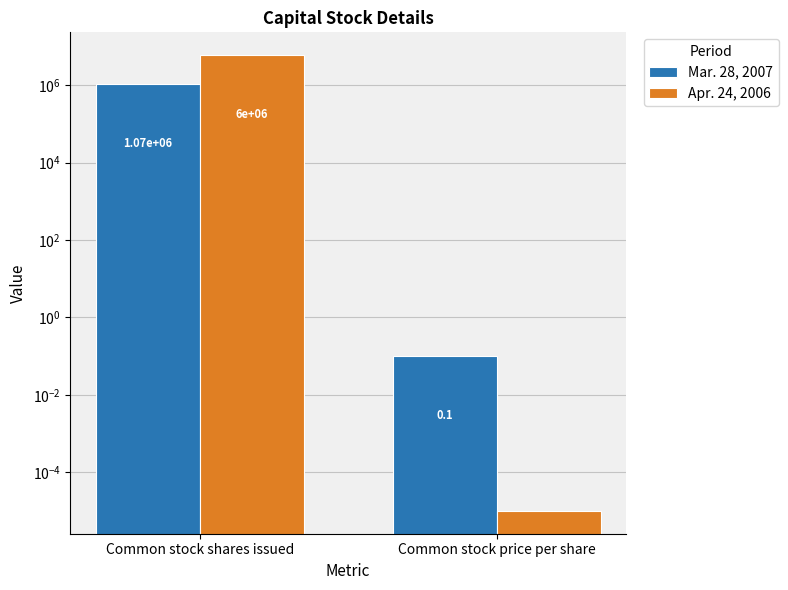

How many data points in Mar. 28, 2007 are less than 1070000?

1